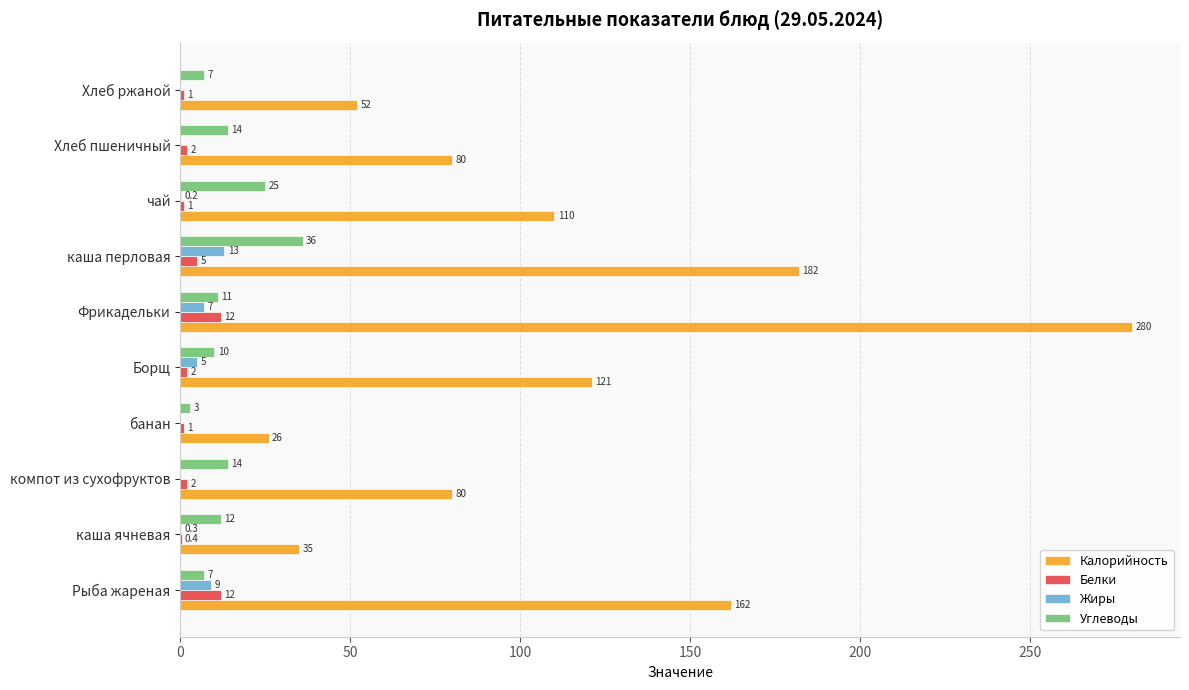

What is the sum of the Жиры values at каша перловая and Хлеб пшеничный?

13.0